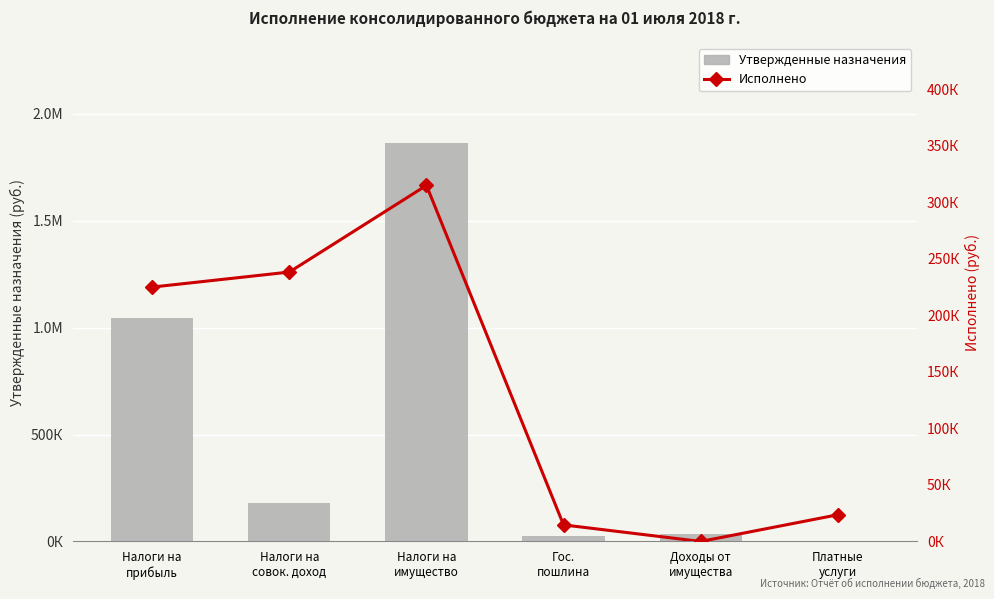

At Налоги на
имущество, list the series in order from largest to smallest.

Утвержденные назначения, Исполнено